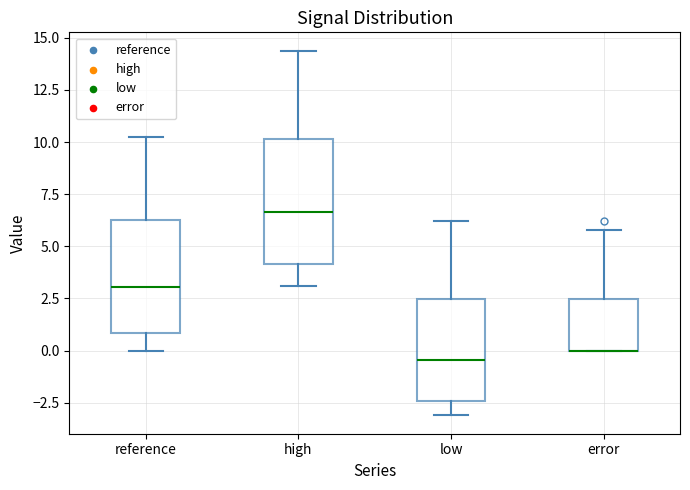

Reading left to right, transcribe this box plot: for each box, give where its median line is, the range the box spans, and where its two whiskers end, as read against the y-axis. The values are not printed on the chart, so give them approximately, as read against the axis.

reference: median 3.0, box 1.0 to 6.5, whiskers 0.0 to 10.0
high: median 6.5, box 4.0 to 10.0, whiskers 3.0 to 14.5
low: median -0.5, box -2.5 to 2.5, whiskers -3.0 to 6.0
error: median 0.0 (drawn on the box's lower edge), box 0.0 to 2.5, whiskers 0.0 to 6.0